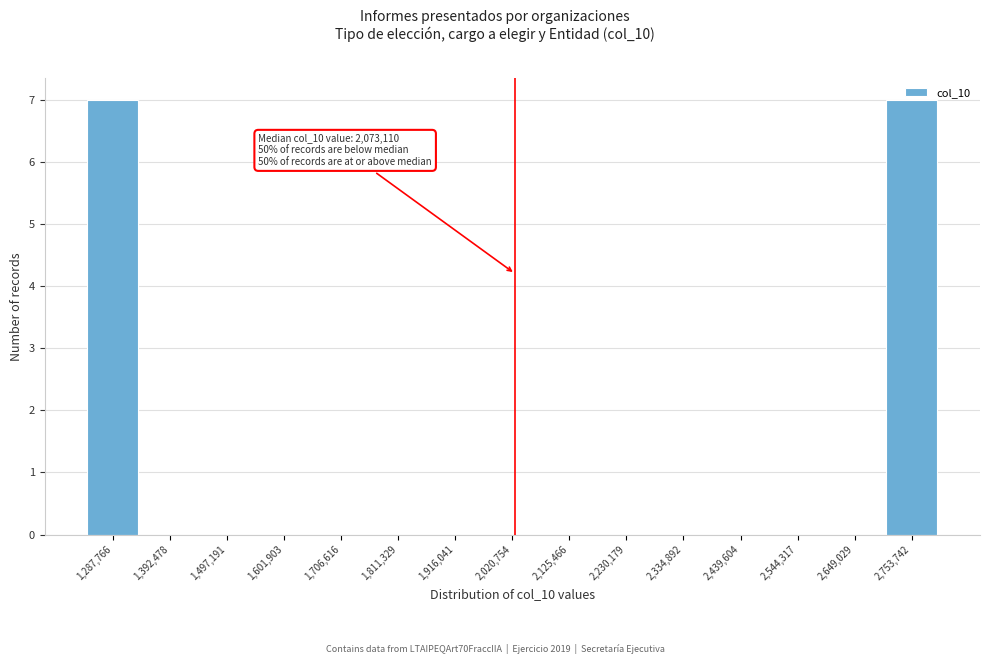

What is the greatest value displayed?

7